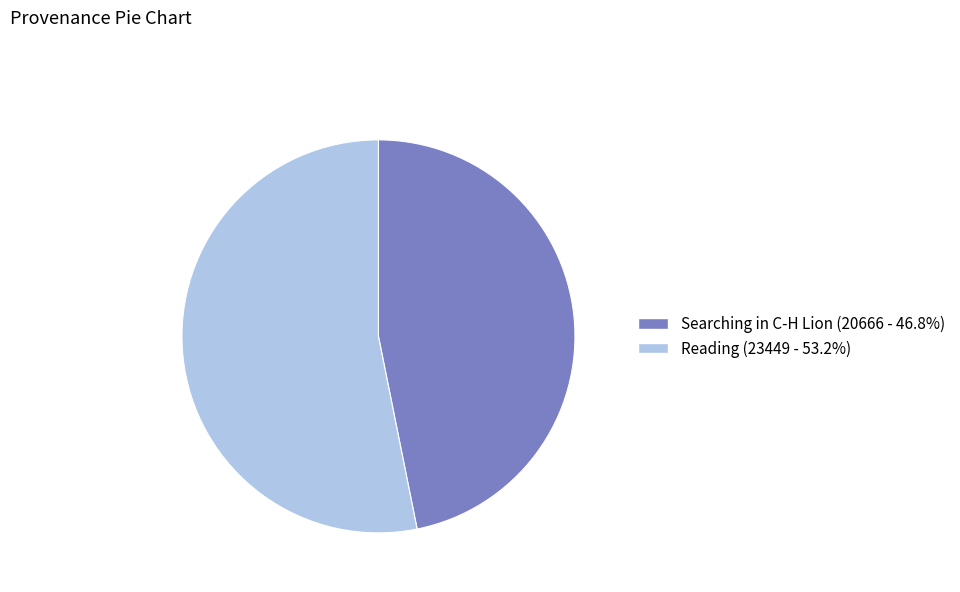

Do Reading and Searching in C-H Lion together represent more than half of the pie?

Yes